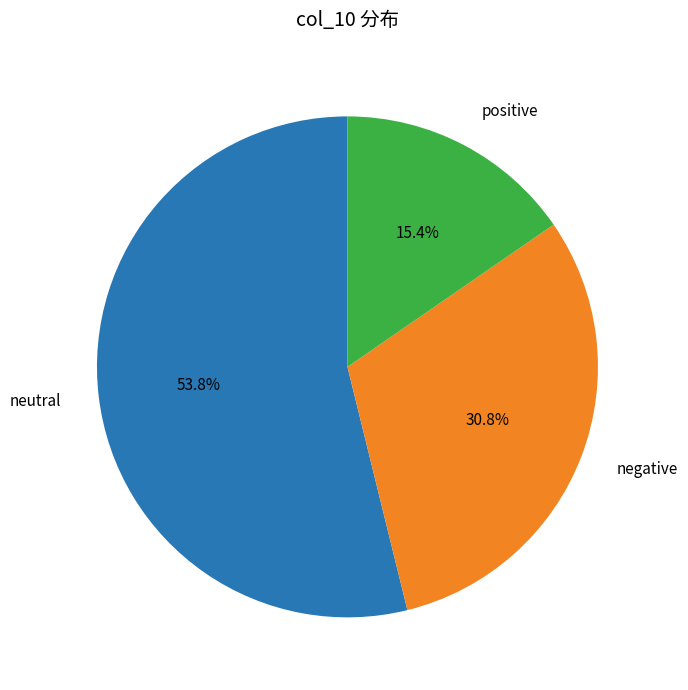

Combined, do negative and positive account for over 50%?

No